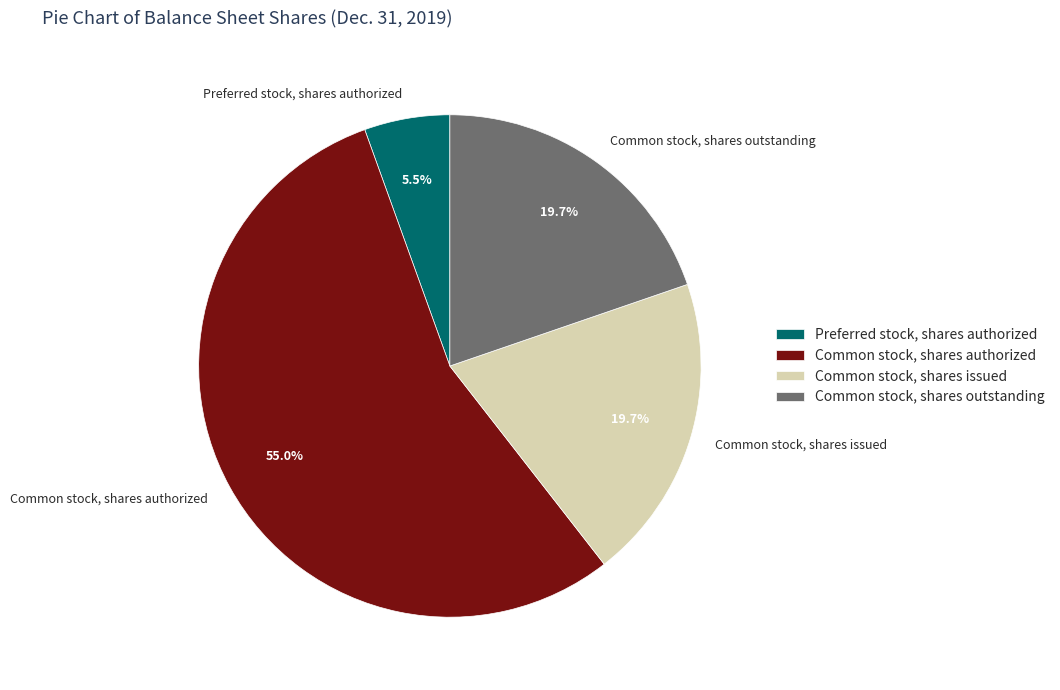

How many segments does this pie chart have?

4